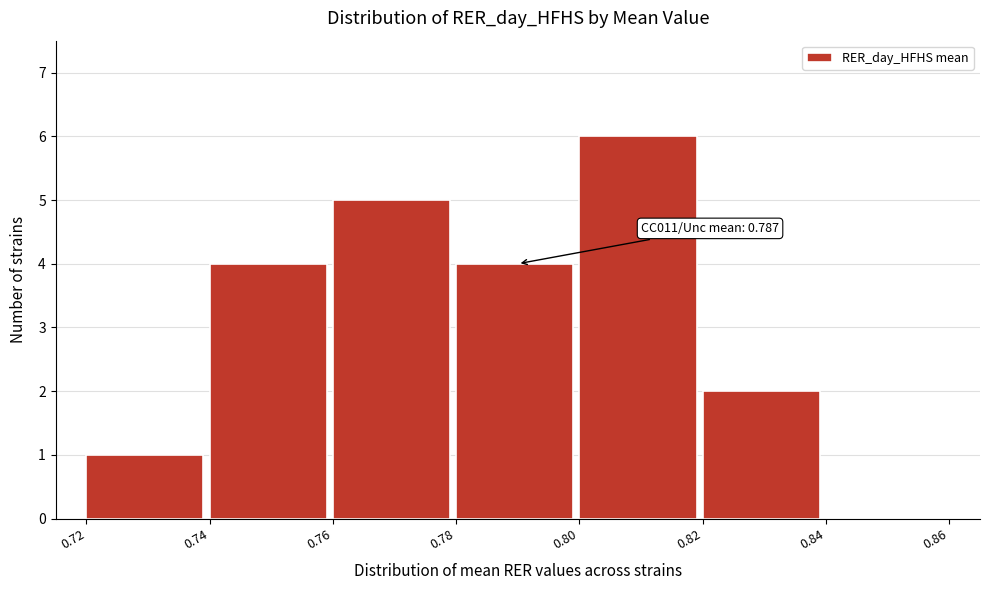

Over which range of the x-axis is the bar tallest?

0.80 to 0.82